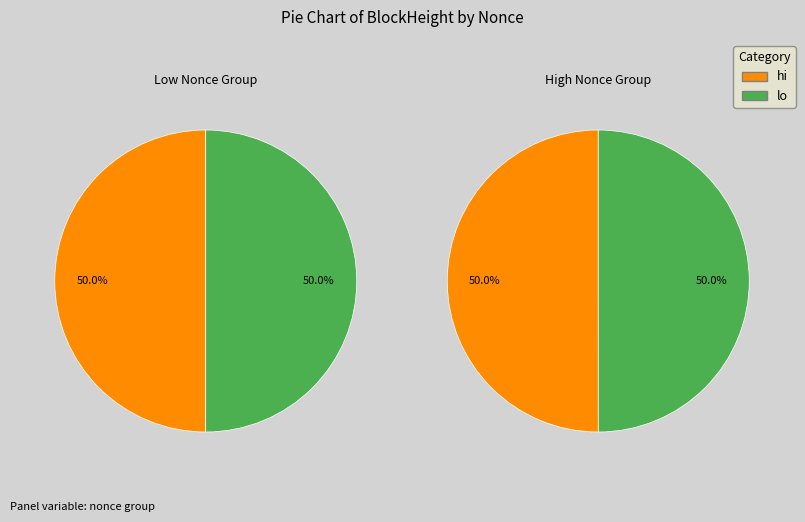

How many segments does this pie chart have?

4